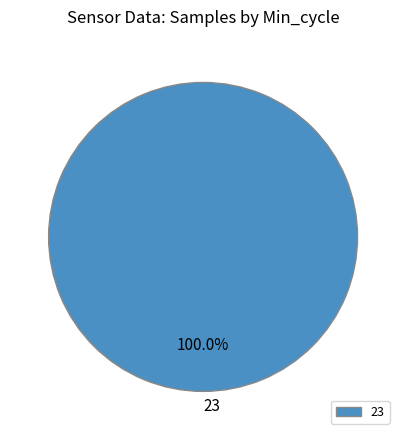

To the nearest percent, what portion does 23 represent?

100%